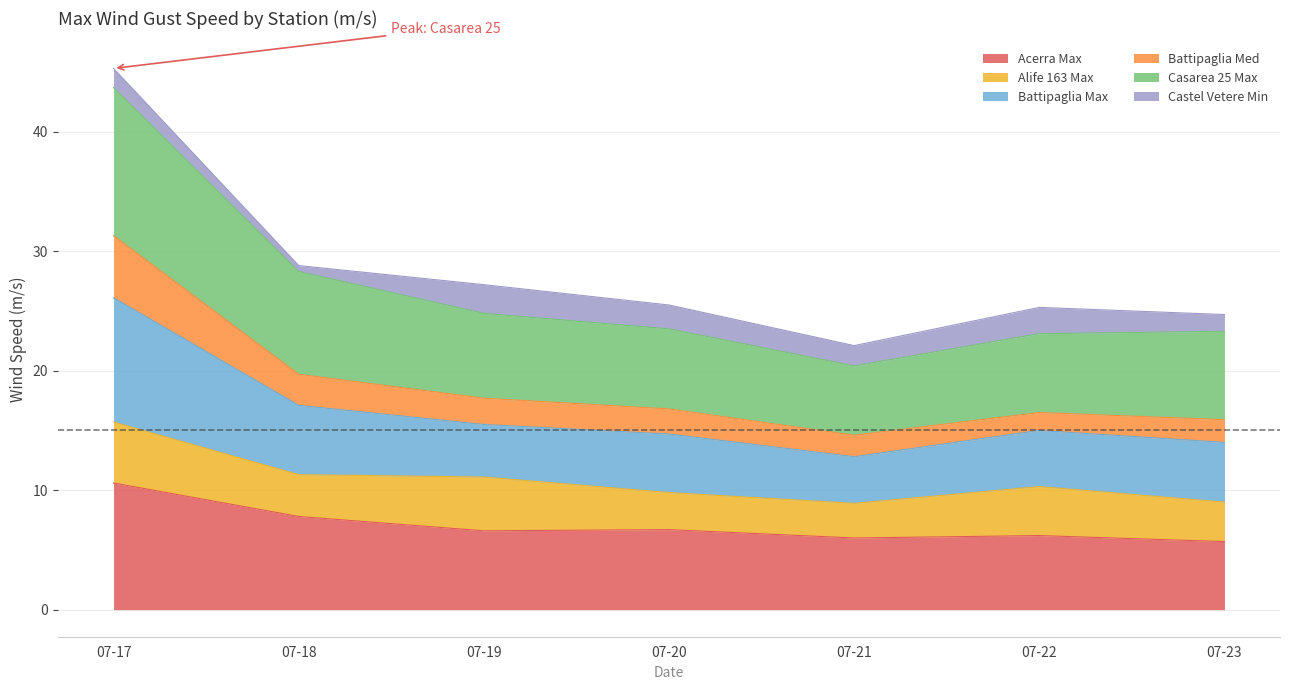

What is the maximum value for Acerra Max?

10.6